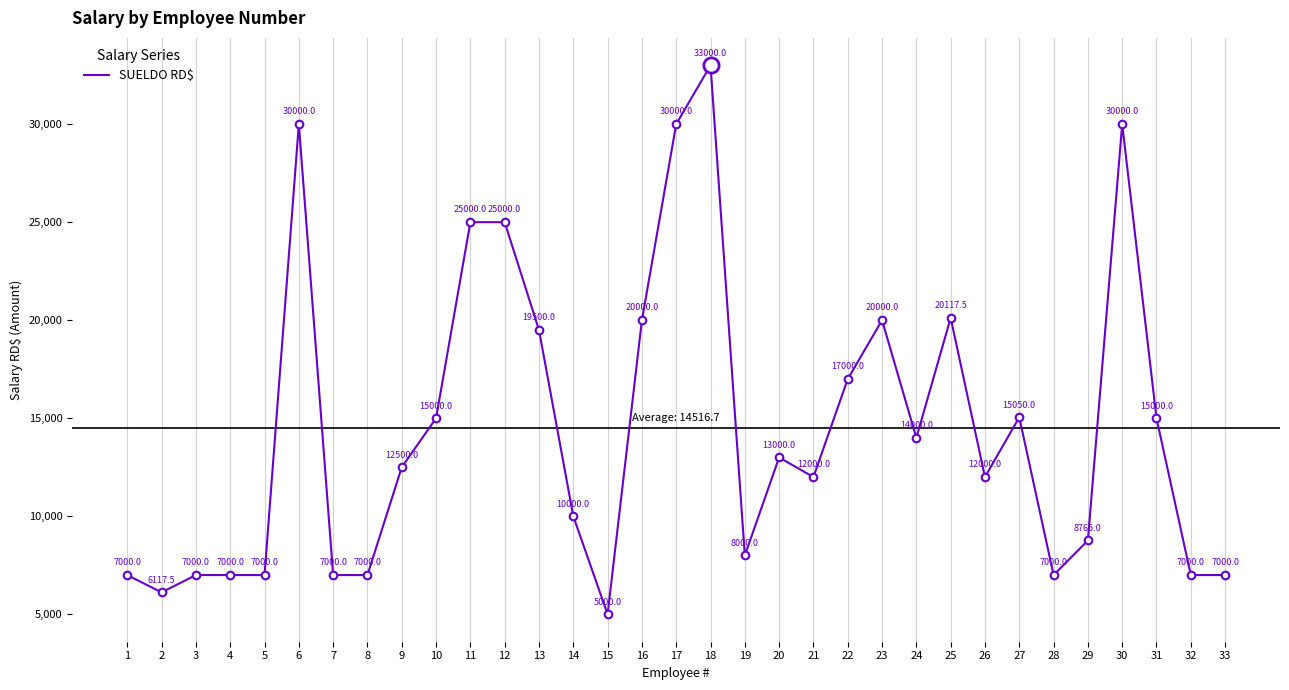

What is the ratio of the value at 22 to the value at 19?

2.1